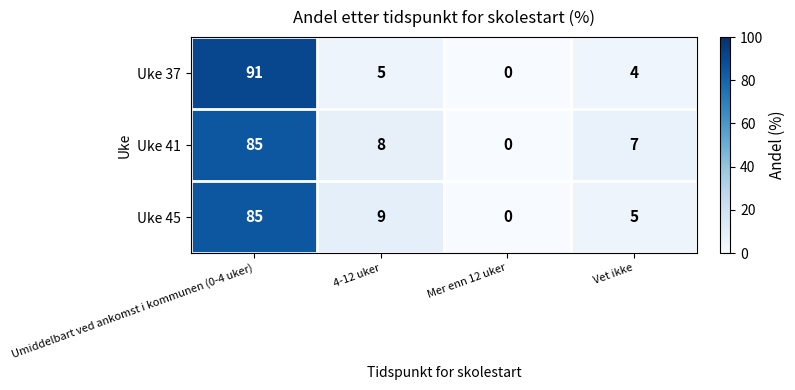

At which category is the sum across all series the highest?

Umiddelbart ved ankomst i kommunen (0-4 uker)